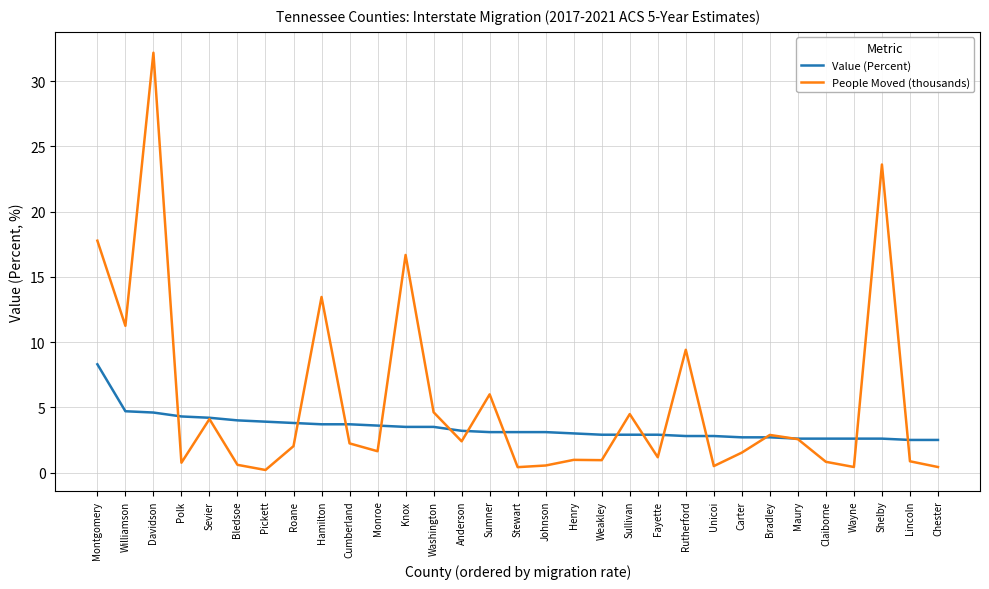

How many lines are shown in the chart?

2